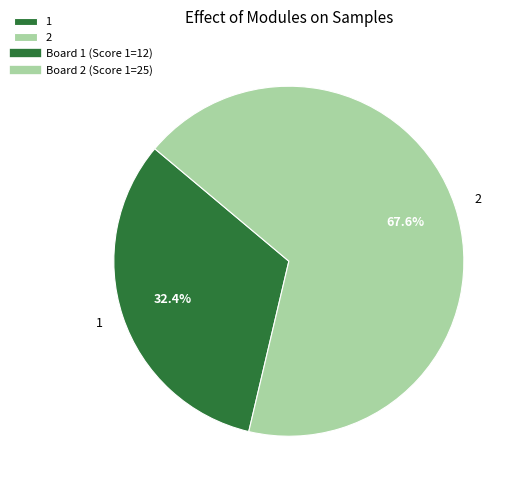

To the nearest percent, what is the average slice percentage?

50%